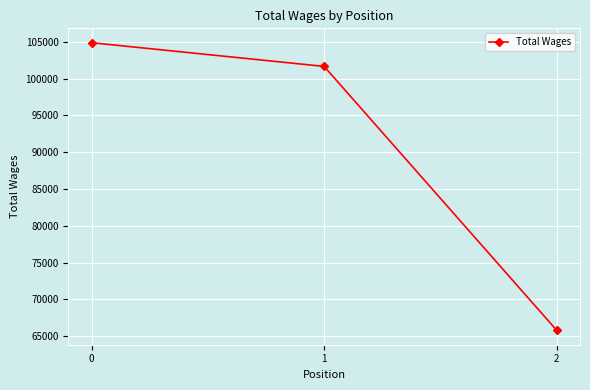

What is the change in value from 0 to 2?

-39099